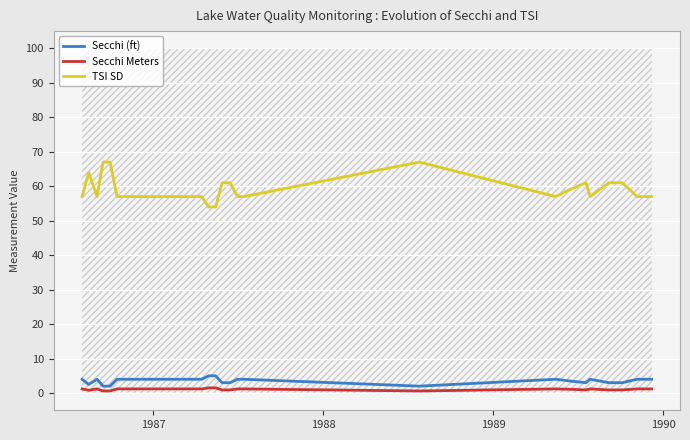

What is the highest value of the TSI SD series?

67.0